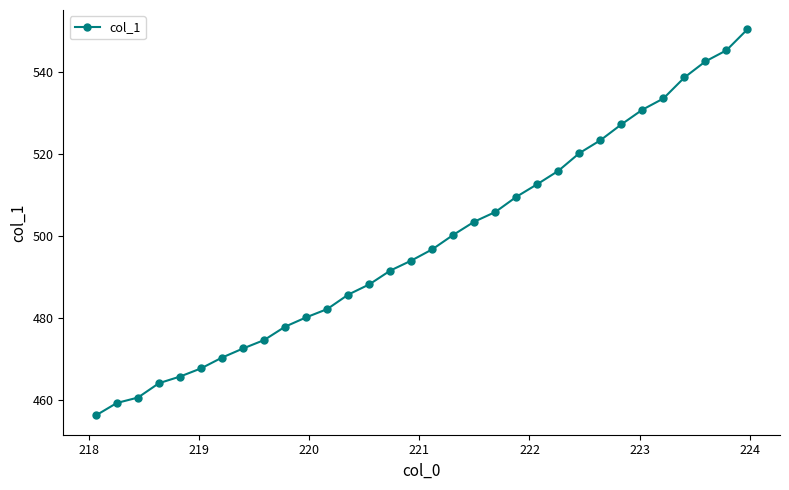

What is the difference between the second highest and second lowest values?

86.0